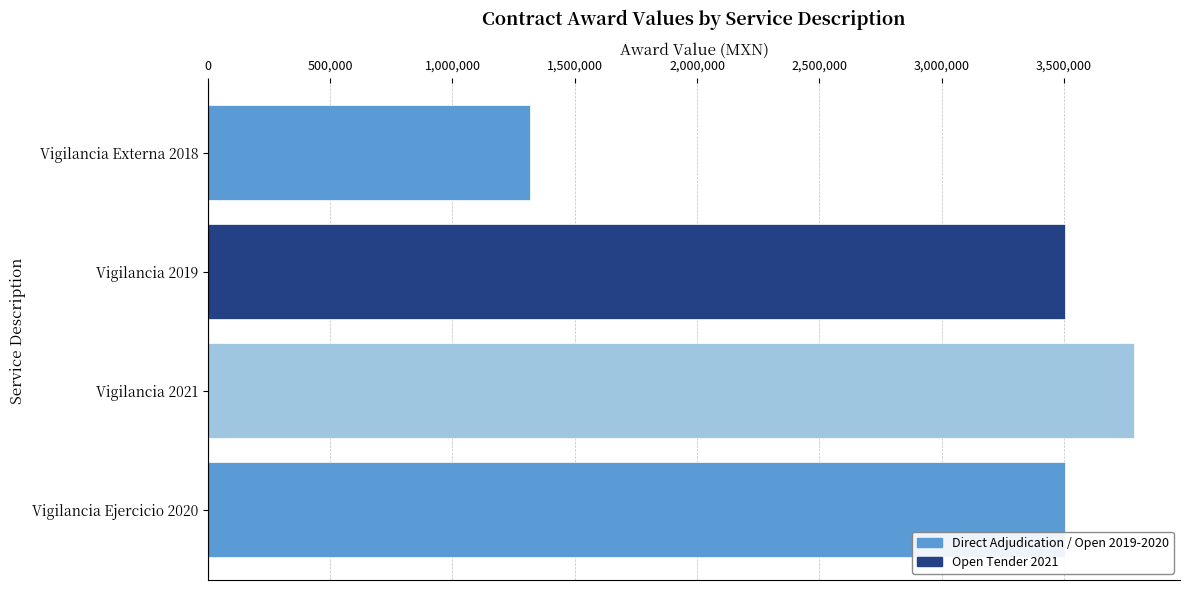

What is the change in value from Vigilancia Externa 2018 to Vigilancia 2021?

+2469688.4